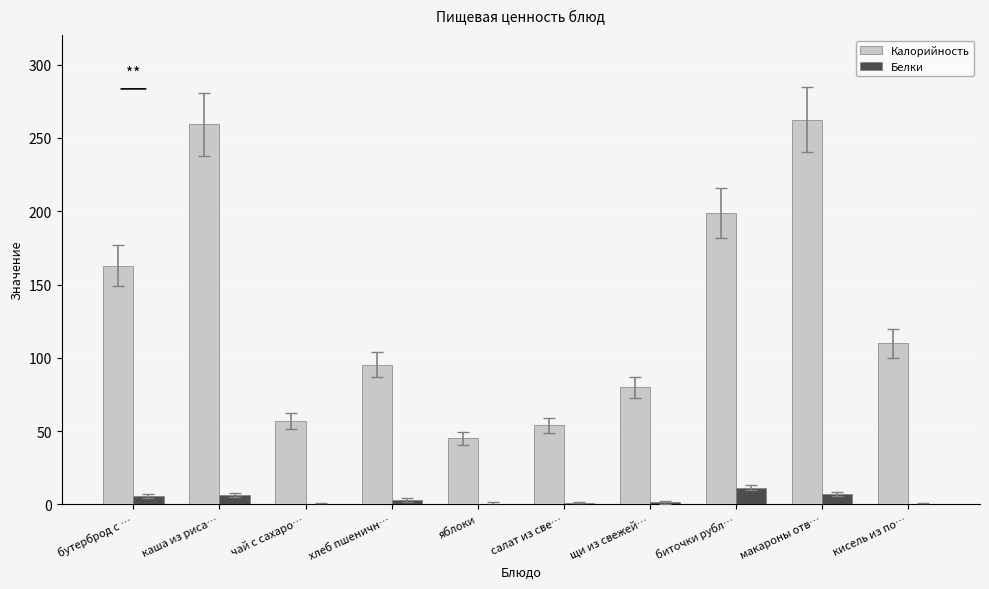

The Калорийность series shows 53.9 at салат из све…. True or false?

True